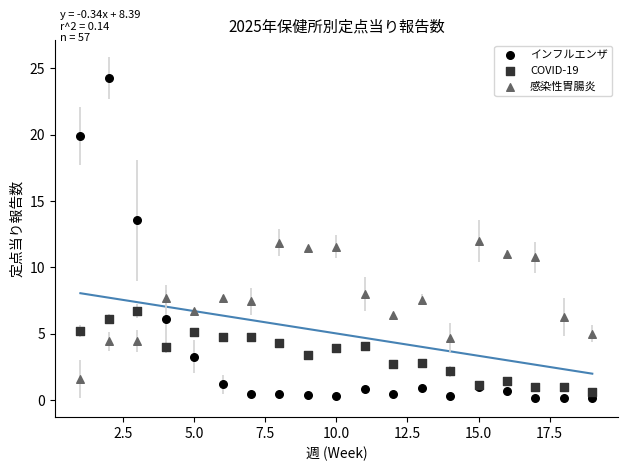

What is the X range (max minus min) for the scatter plot?

18.0